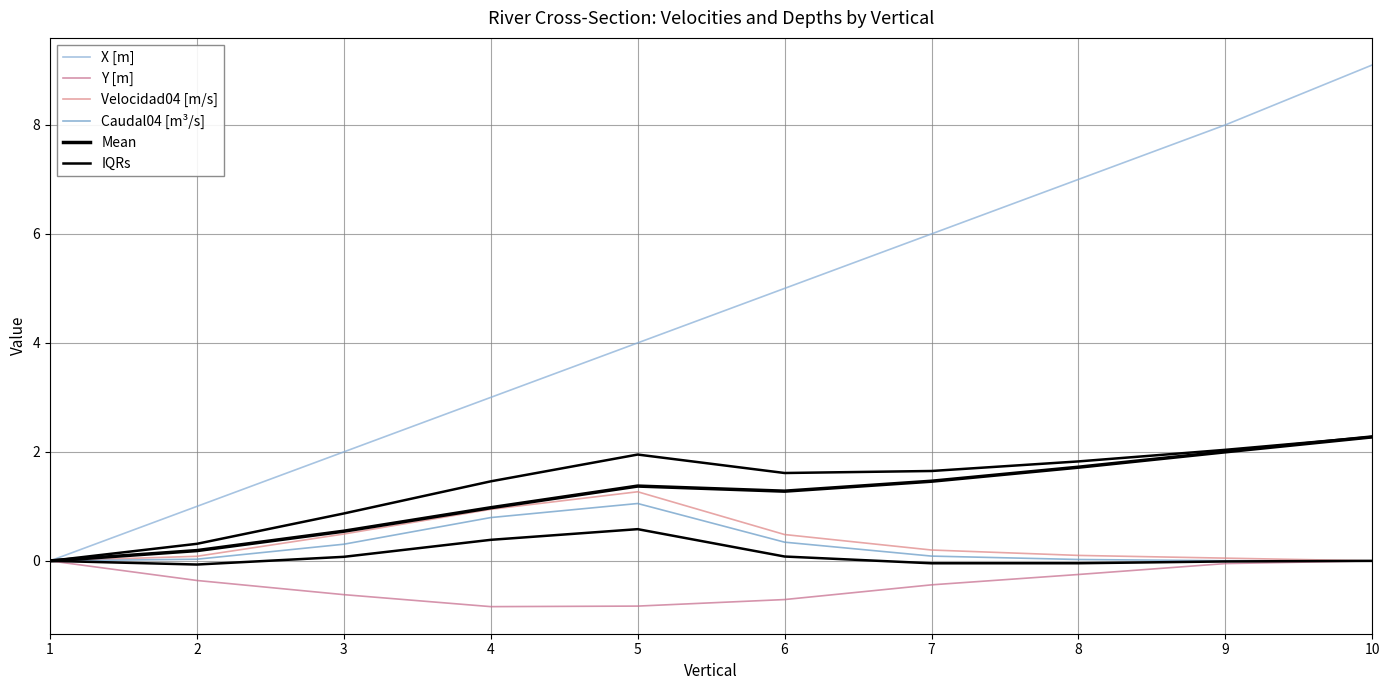

How many data points in IQRs are above 1?

7